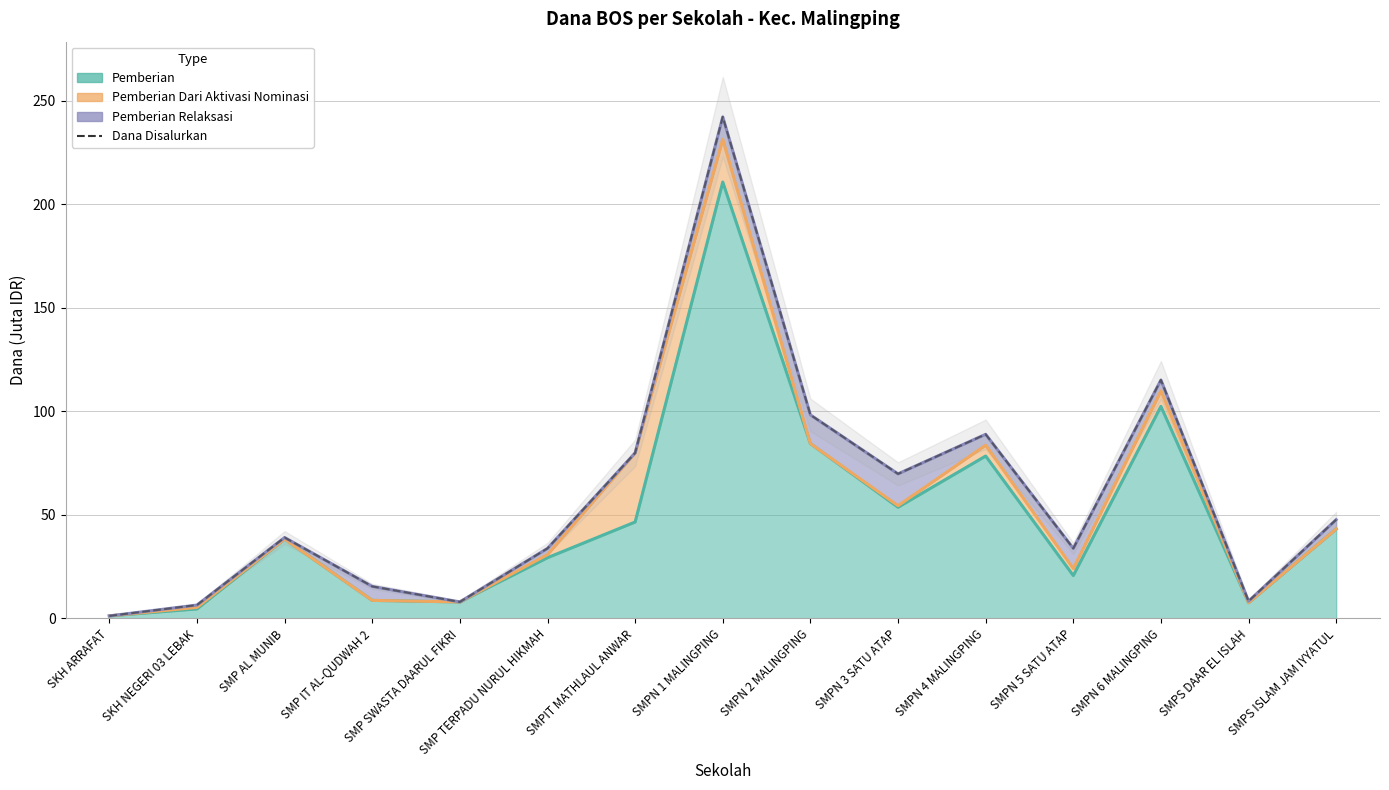

How many series are shown in this chart?

1